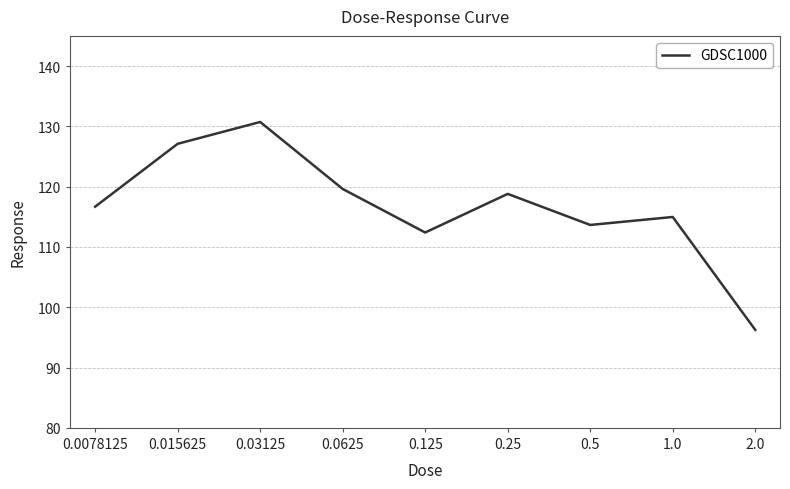

Reading right to left, transcribe all the data shown in this chart.

96.3	115.0	113.6	118.8	112.4	119.6	130.7	127.1	116.7